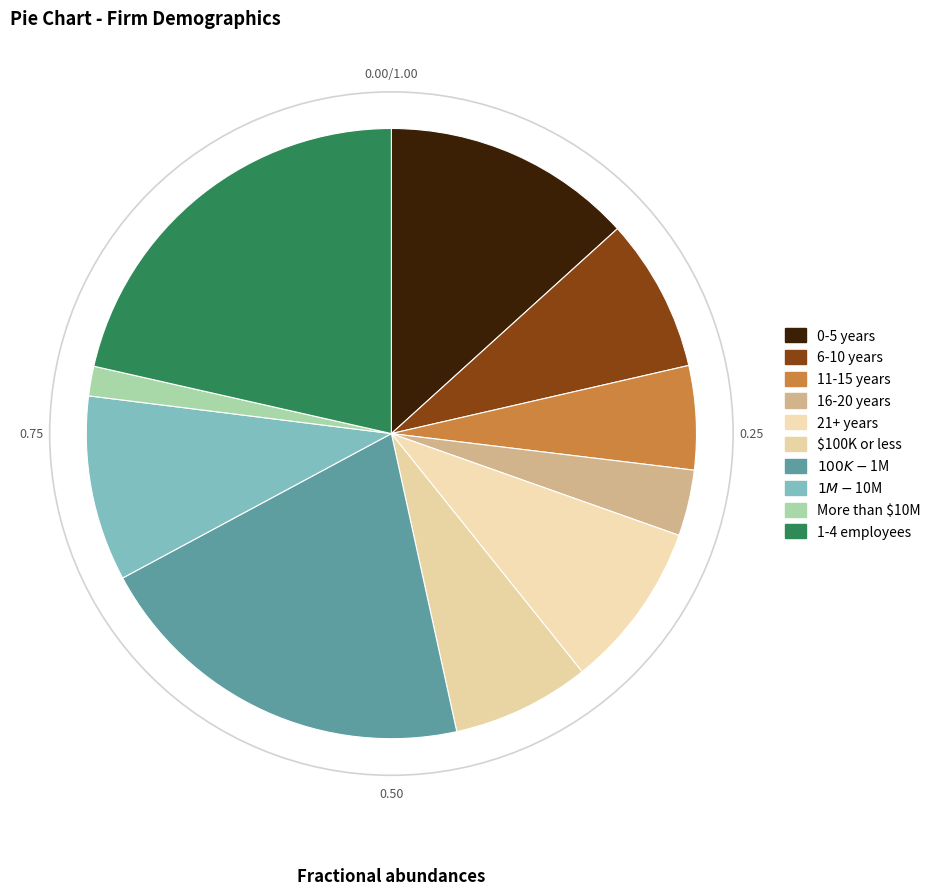

To the nearest percent, what is the average slice percentage?

10%